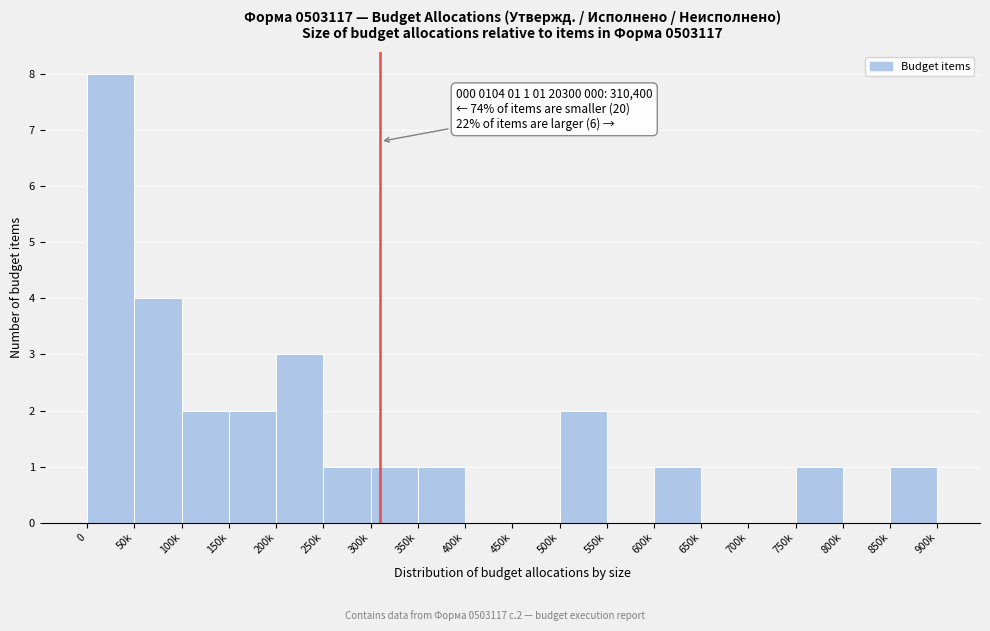

Reading left to right, list all the values displayed in this chart.

0=8	50k=4	100k=2	150k=2	200k=3	250k=1	300k=1	350k=1	400k=0	450k=0	500k=2	550k=0	600k=1	650k=0	700k=0	750k=1	800k=0	850k=1